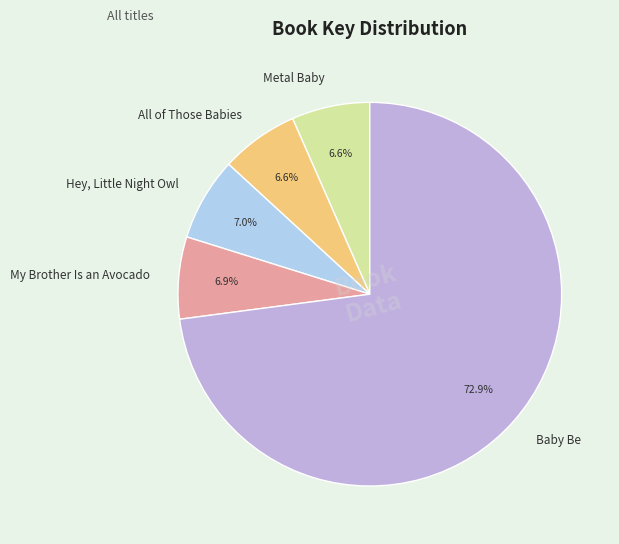

Approximately how many times larger is the value at Metal Baby compared to Hey, Little Night Owl?

0.9